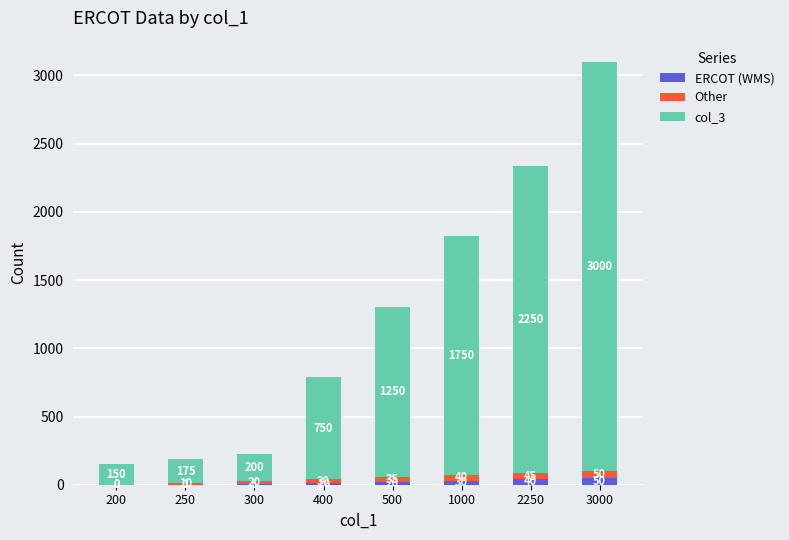

Where is ERCOT (WMS) nearest to the value 25?

500